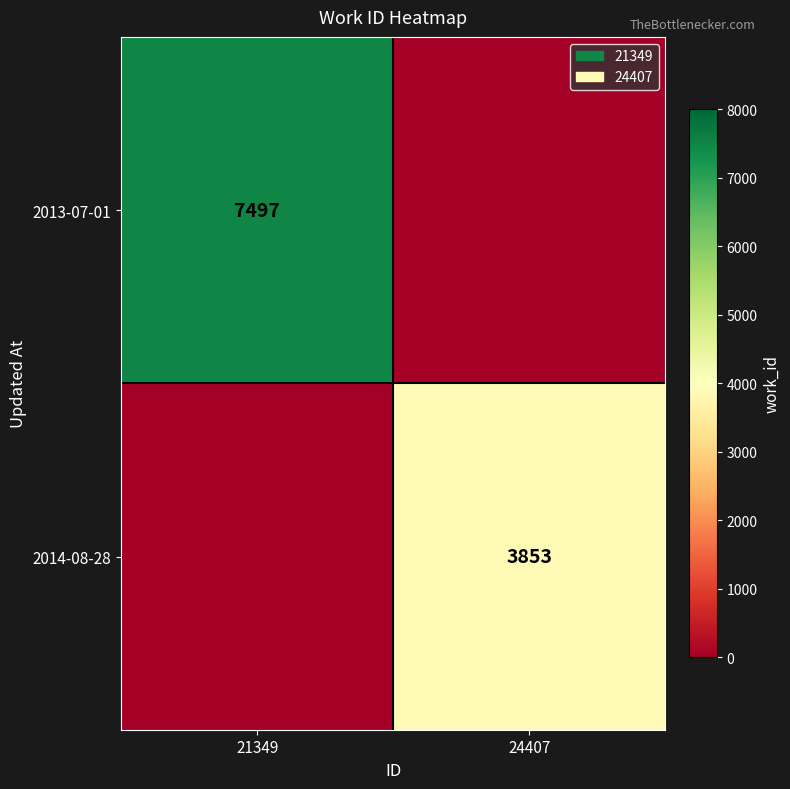

The value of 2014-08-28 at 24407 is 3853. True or false?

True